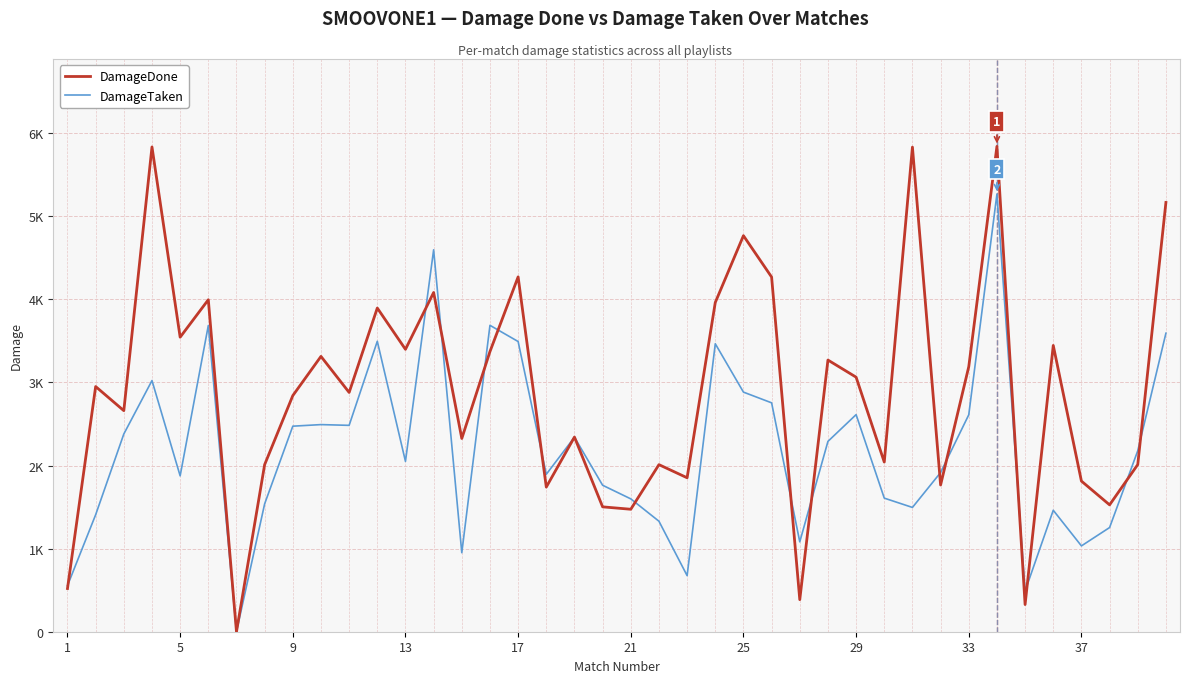

Does the chart have visible grid lines?

Yes